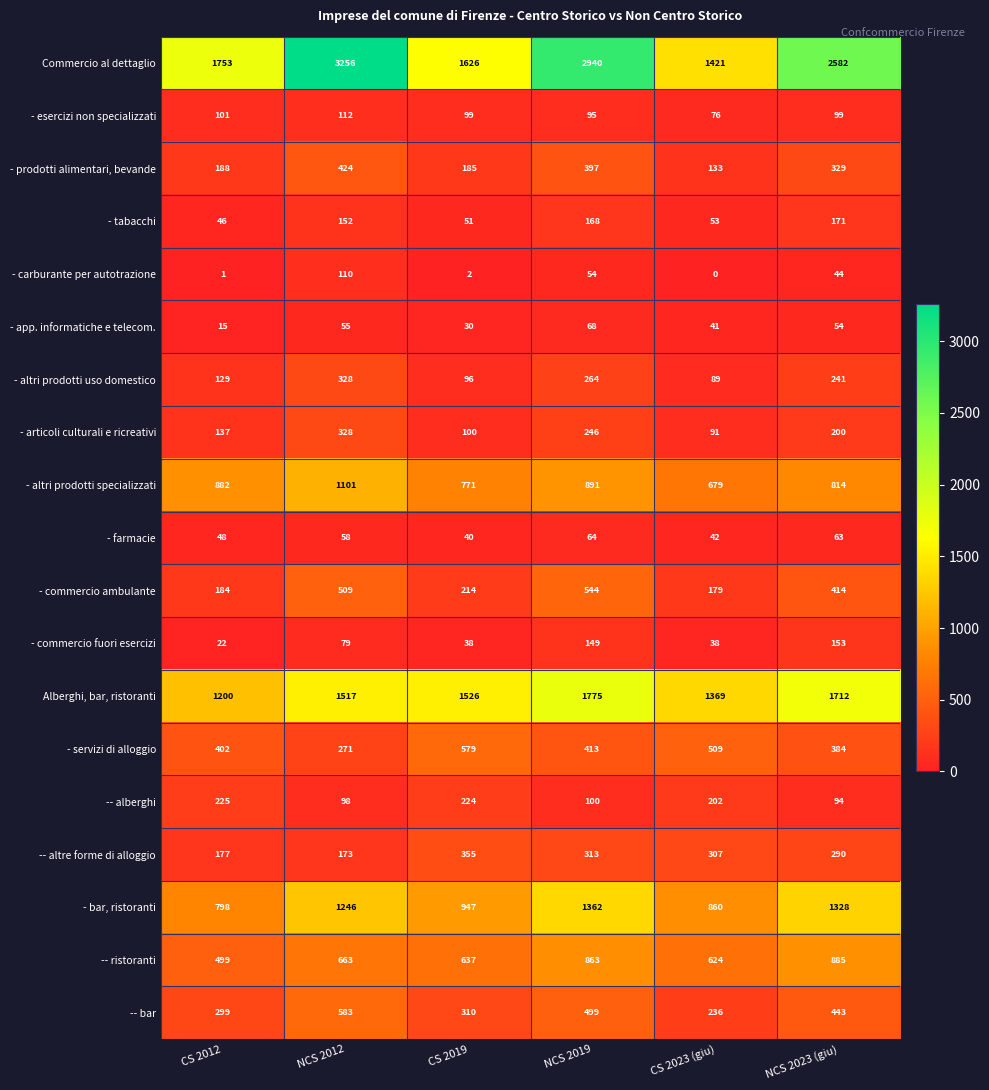

Rank the categories by - carburante per autotrazione value from lowest to highest.

CS 2023 (giu), CS 2012, CS 2019, NCS 2023 (giu), NCS 2019, NCS 2012